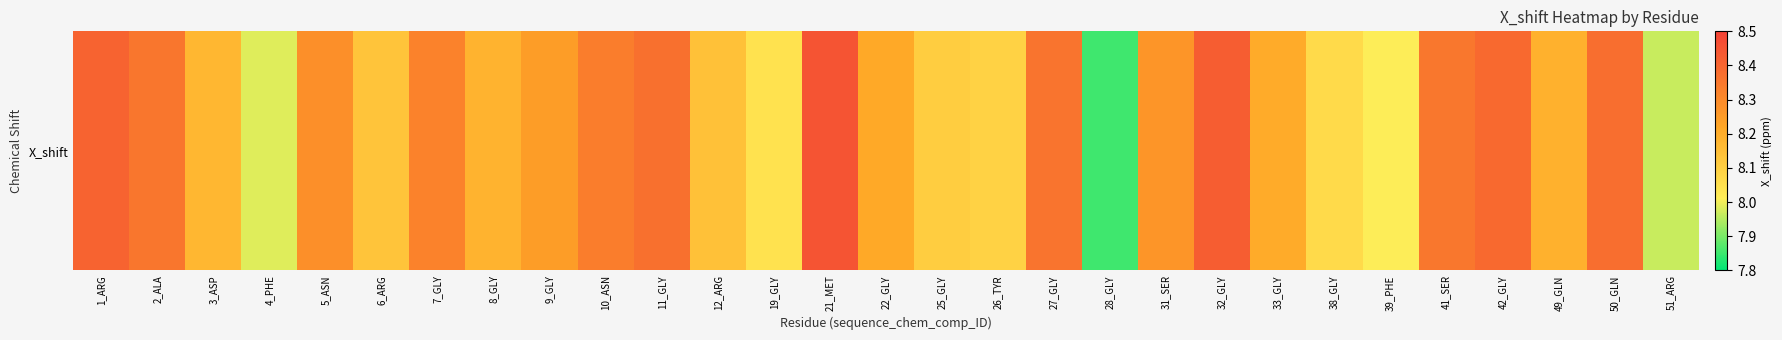

Which category has the lowest value across all series?

28_GLY